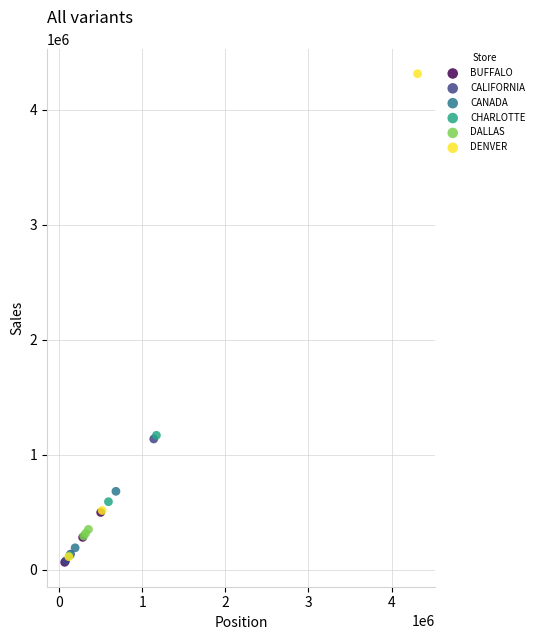

What are all the series names shown in the legend?

BUFFALO, CALIFORNIA, CANADA, CHARLOTTE, DALLAS, DENVER